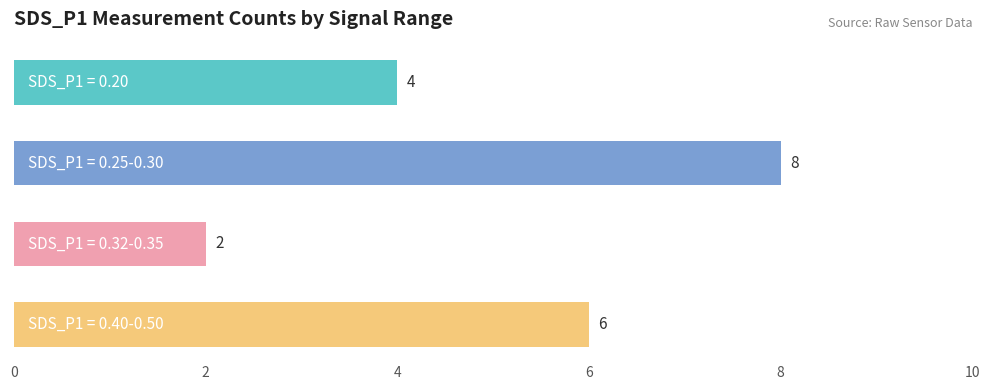

What is the difference between the maximum and minimum values?

6